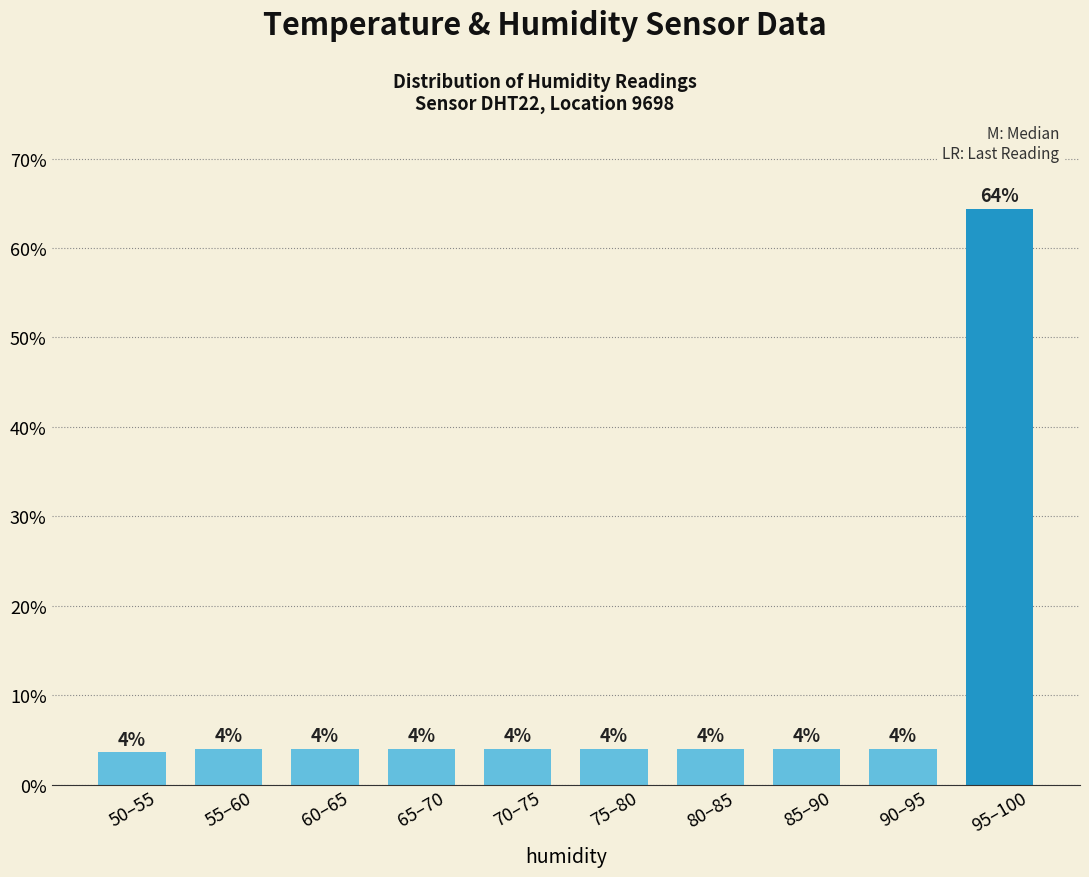

What position from the left is 90–95?

9